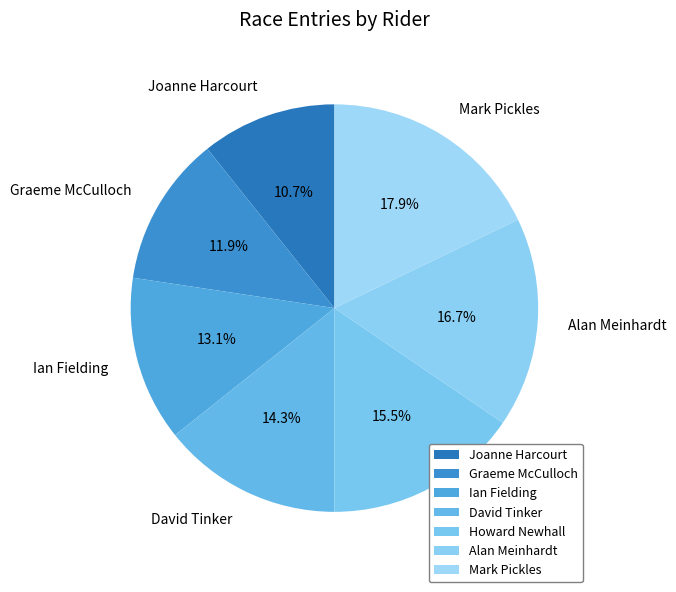

Does Joanne Harcourt represent more than half of the total?

No